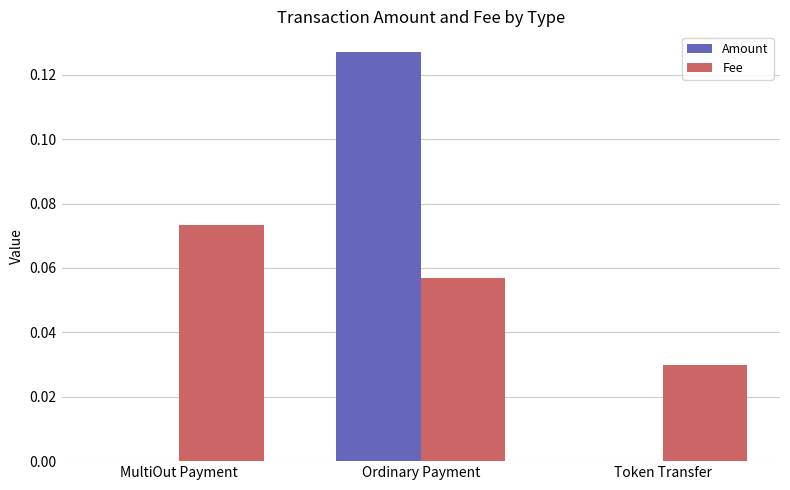

Between Ordinary Payment and Token Transfer, which series saw the biggest shift?

Amount